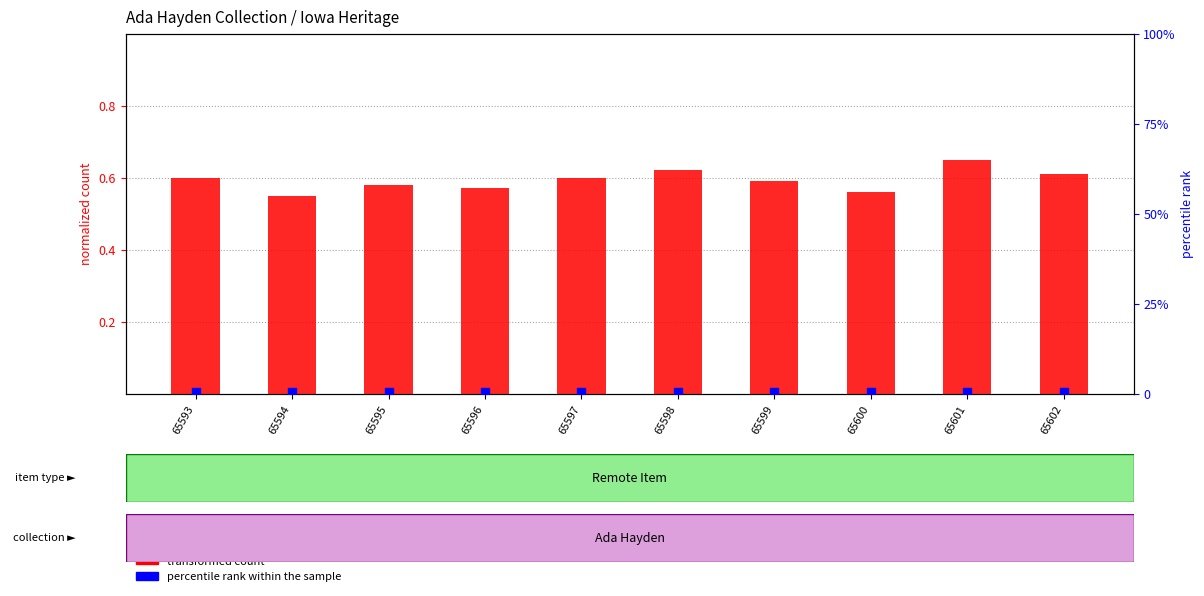

Which series has the largest Y range (max minus min)?

transformed count